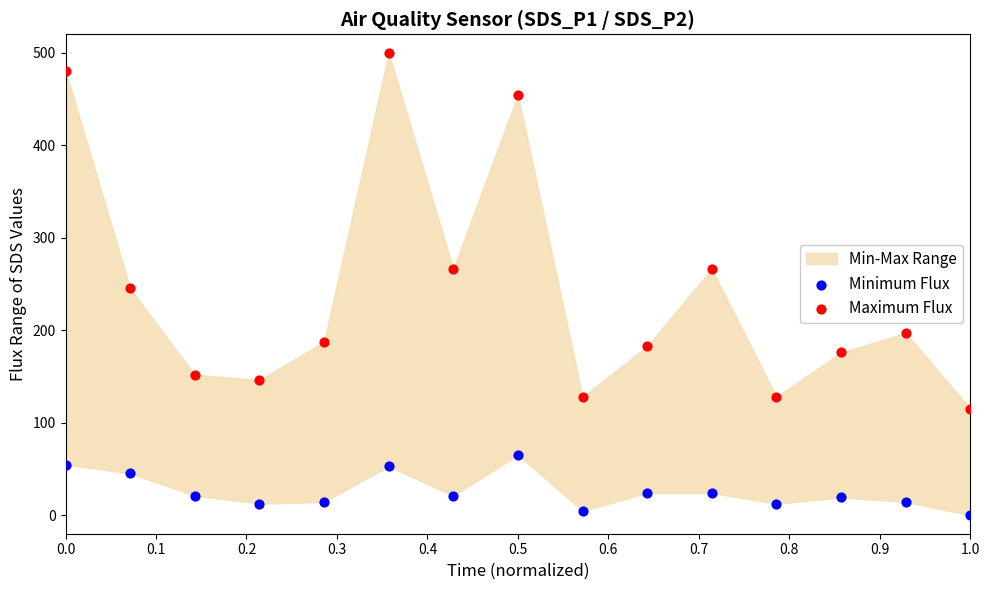

Across all data points, what is the range of Y values (max minus min)?

500.0